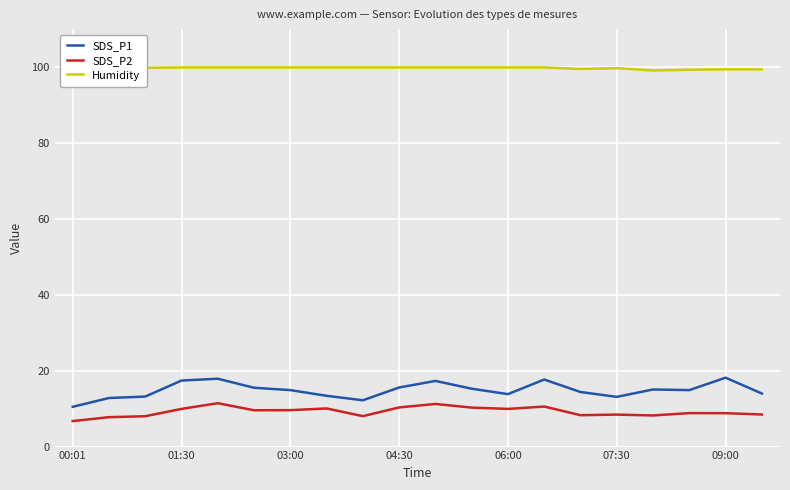

True or false: SDS_P1 and SDS_P2 cross at least once.

False